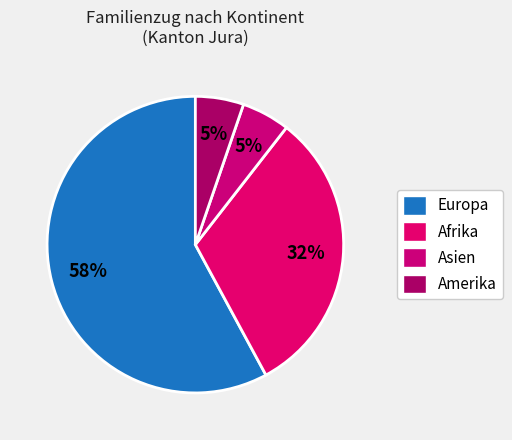

Count the number of slices in the pie.

4